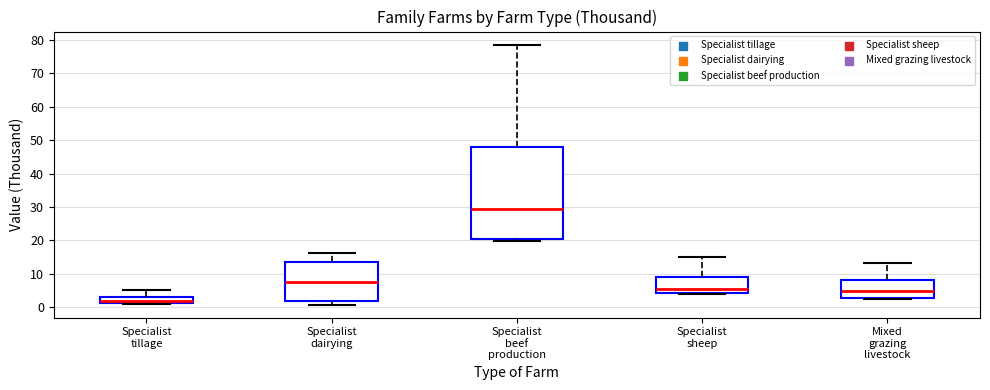

Which box has the highest median line?

Specialist beef production